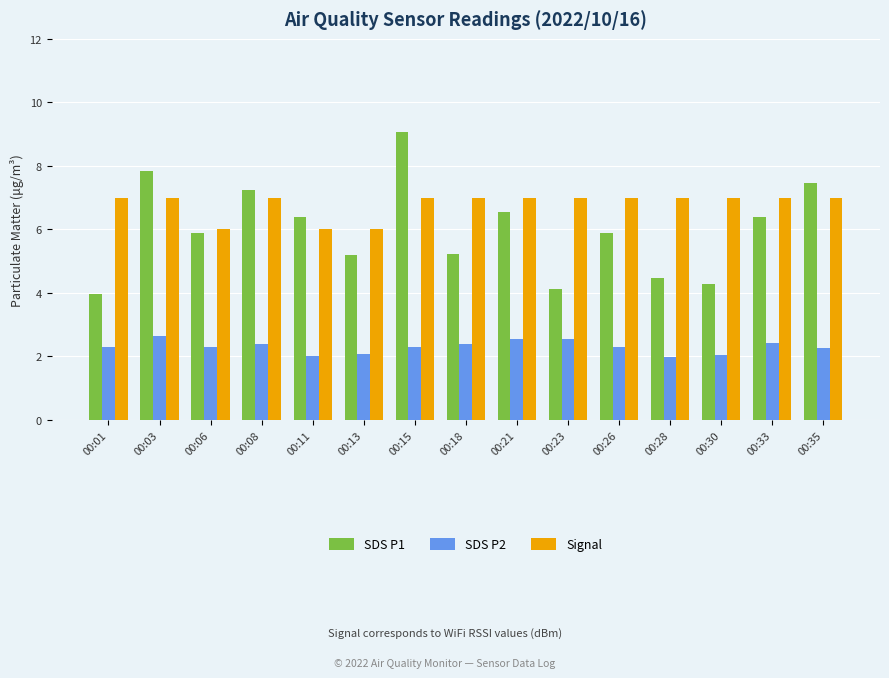

What is the sum of the Signal values at 00:33 and 00:28?

14.0